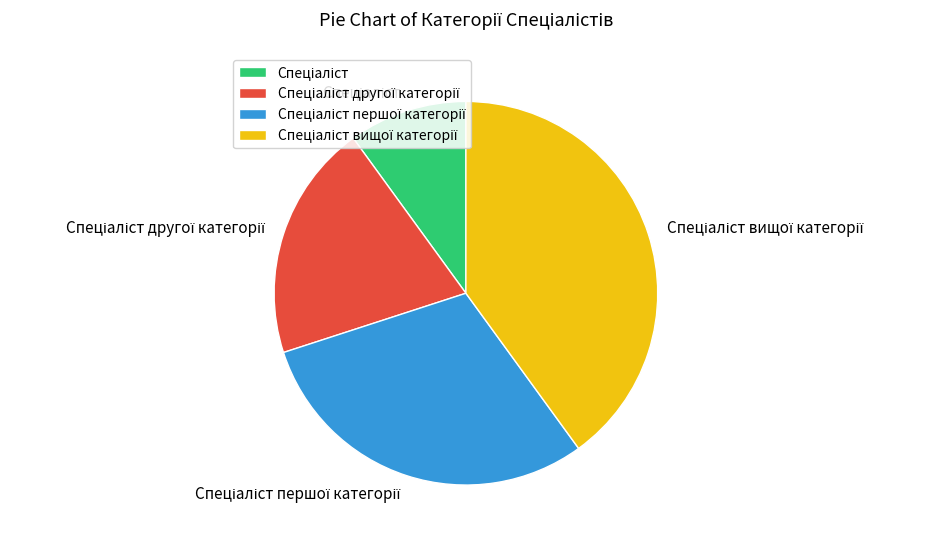

Is there a majority slice in this chart?

No